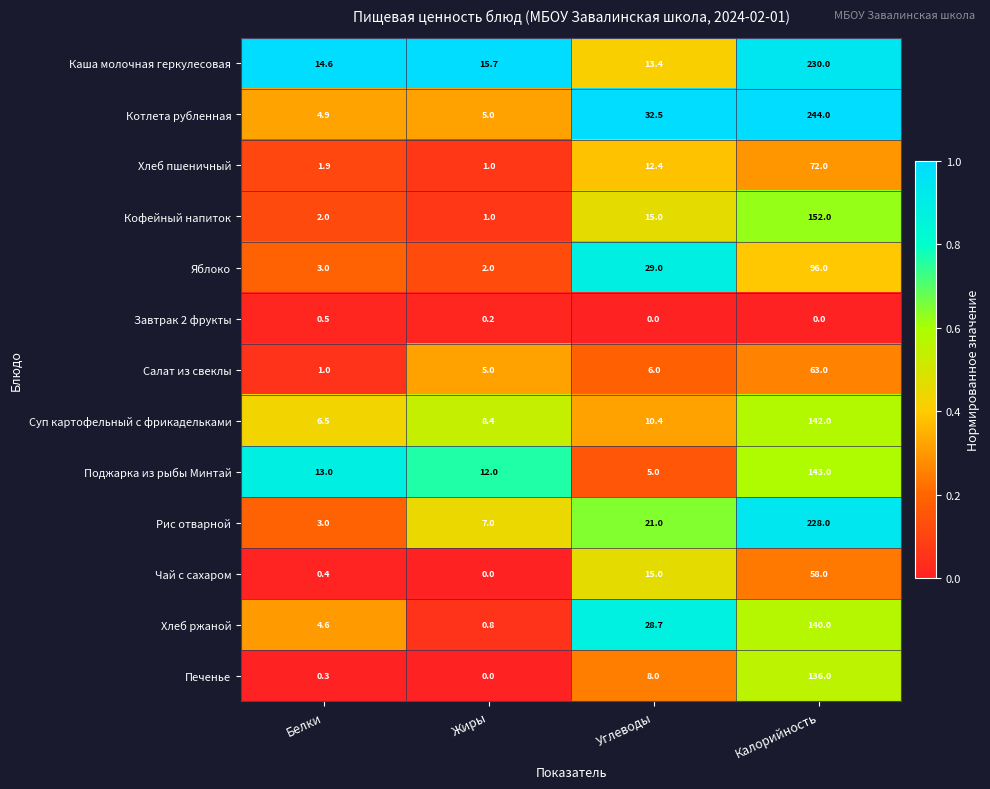

Which category has the highest value across all series?

Калорийность